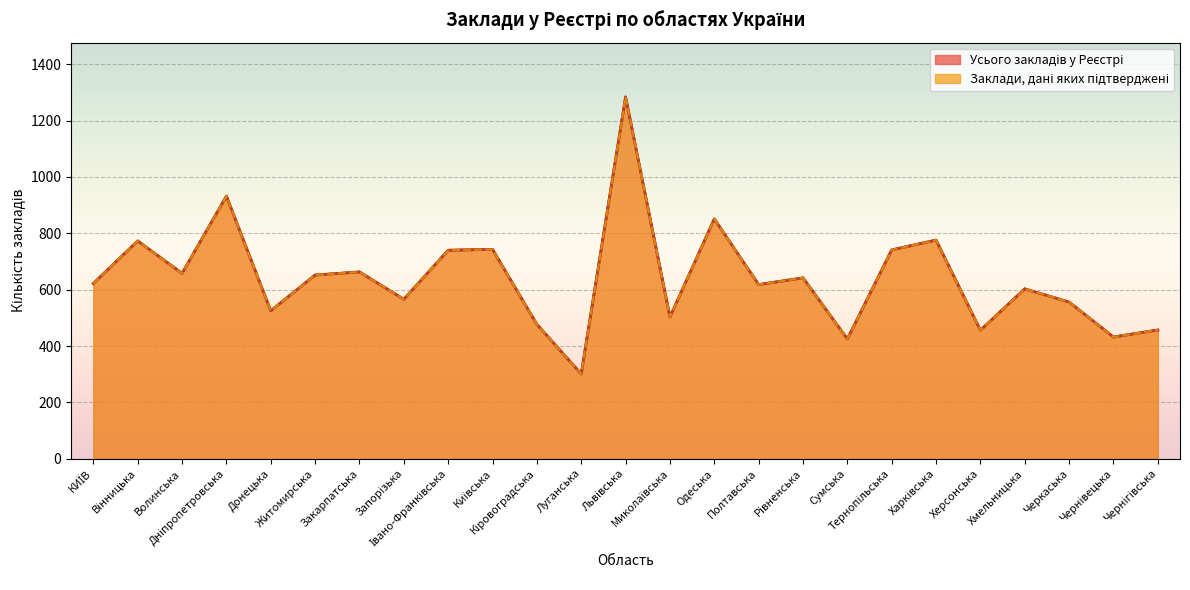

How many lines are shown in the chart?

2